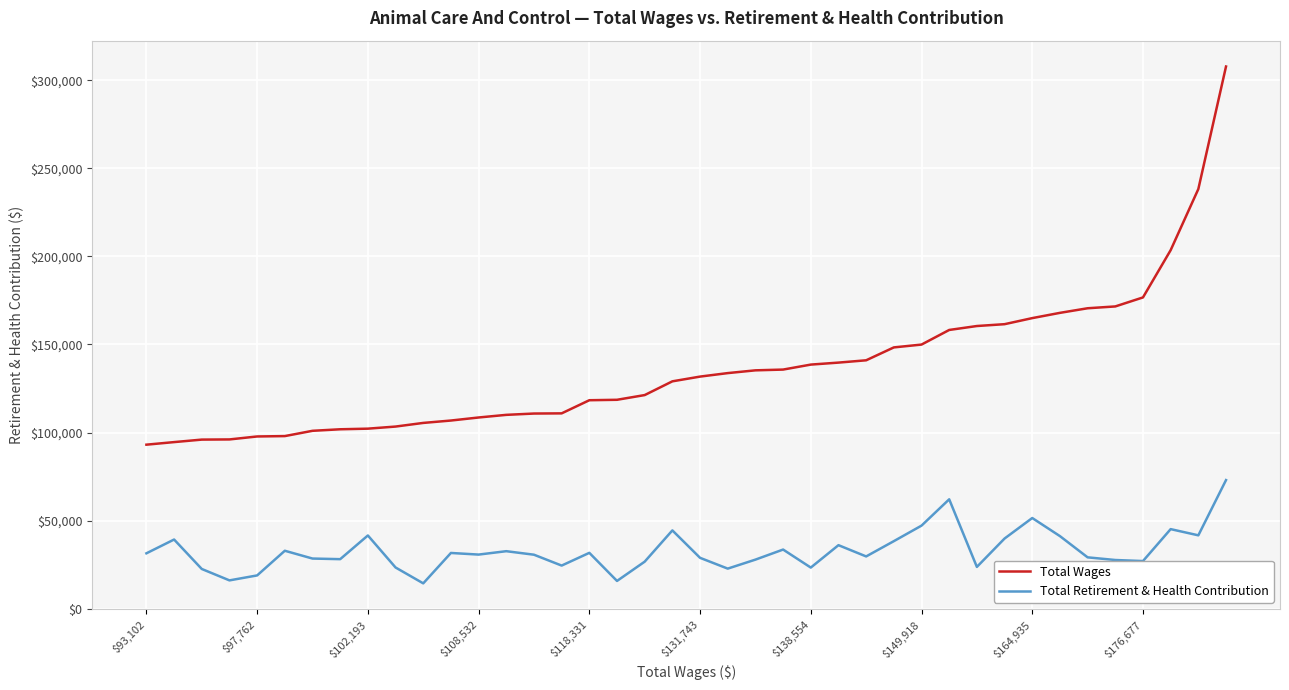

List the series in order of their peak value, lowest first.

Total Retirement & Health Contribution, Total Wages